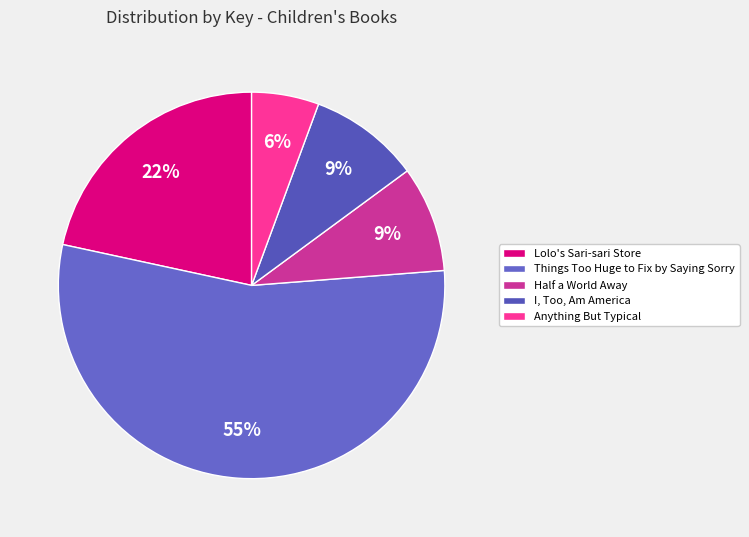

How many slices are in this pie chart?

5